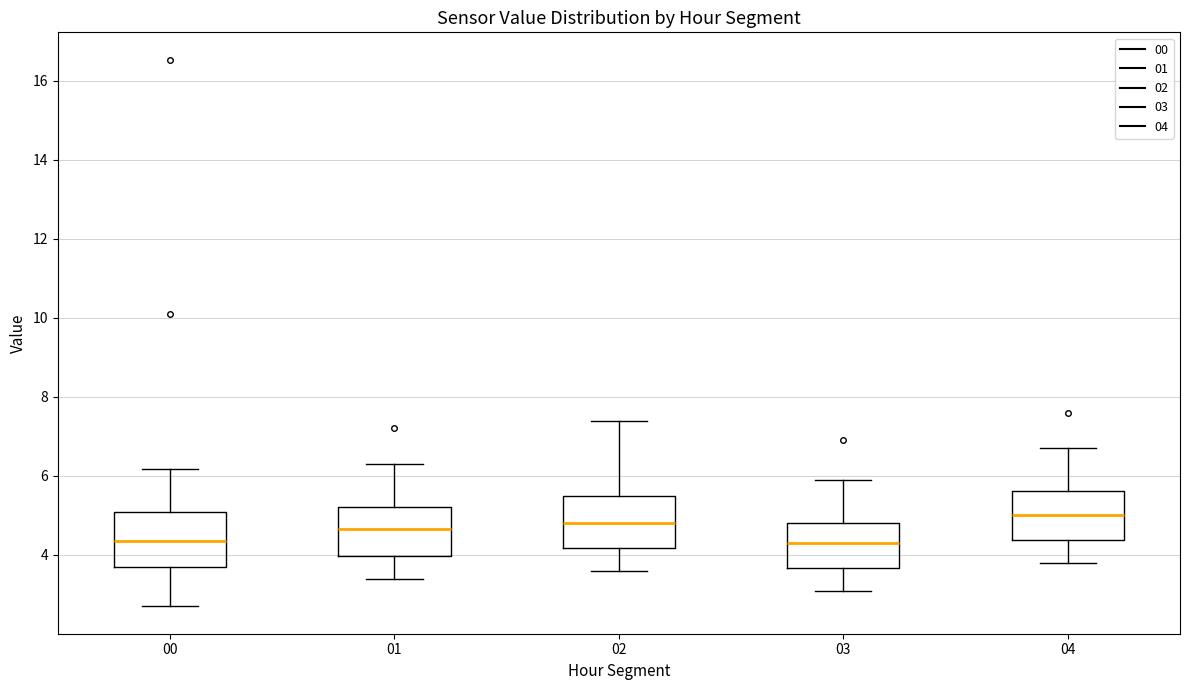

Reading left to right, transcribe this box plot: for each box, give where its median line is, the range the box spans, and where its two whiskers end, as read against the y-axis. The values are not printed on the chart, so give them approximately, as read against the axis.

00: median 4.4, box 3.8 to 5.2, whiskers 2.8 to 6.2
01: median 4.6, box 4.0 to 5.2, whiskers 3.4 to 6.4
02: median 4.8, box 4.2 to 5.6, whiskers 3.6 to 7.4
03: median 4.4, box 3.6 to 4.8, whiskers 3.2 to 6.0
04: median 5.0, box 4.4 to 5.6, whiskers 3.8 to 6.8